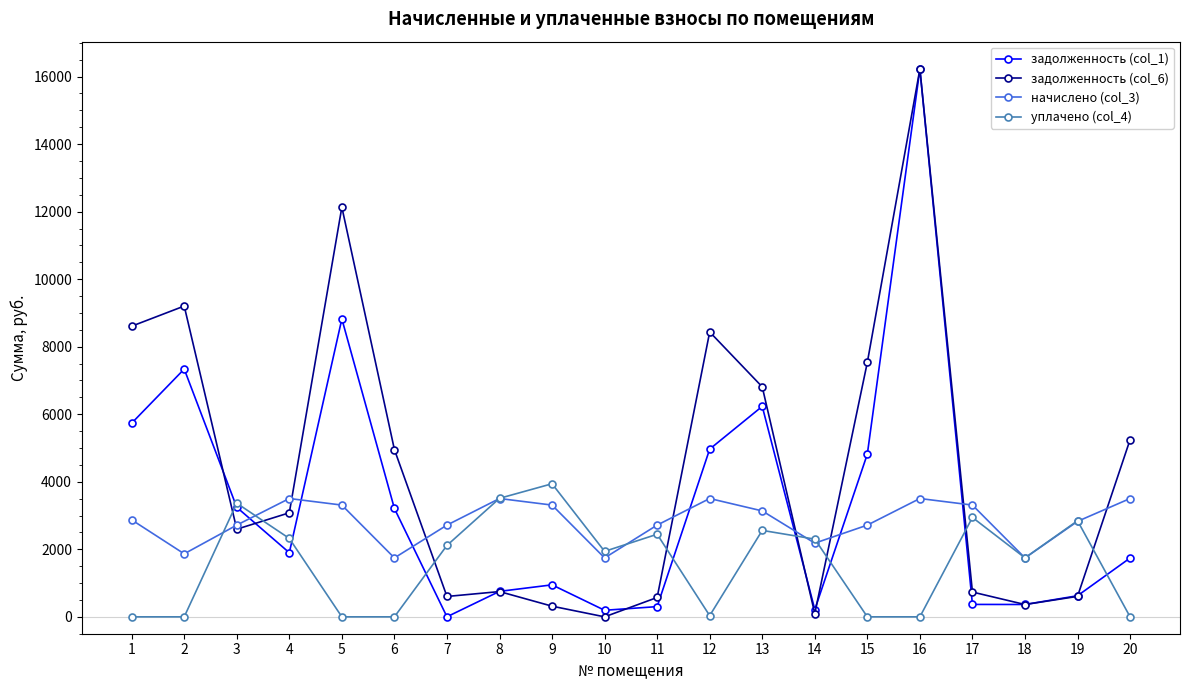

Does the chart have visible grid lines?

No